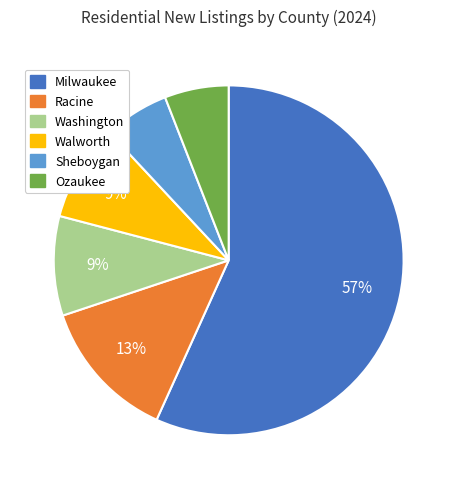

Is it true that Milwaukee is 57% of the pie?

True